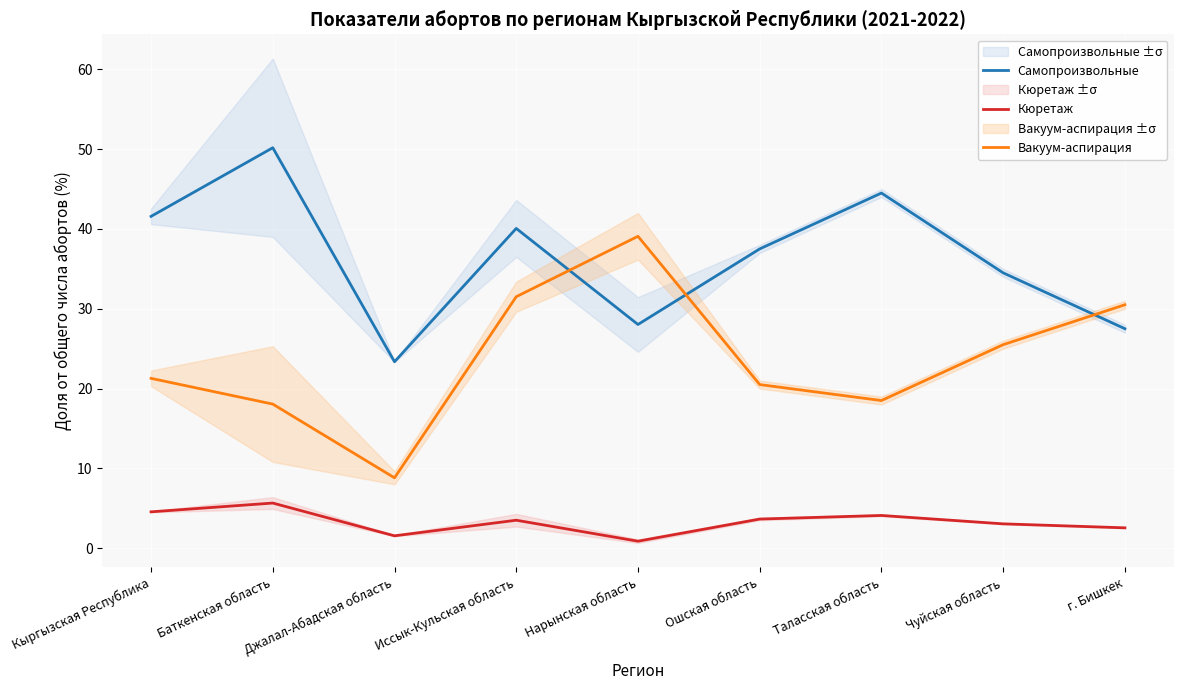

How many values in the Самопроизвольные series exceed 37?

5